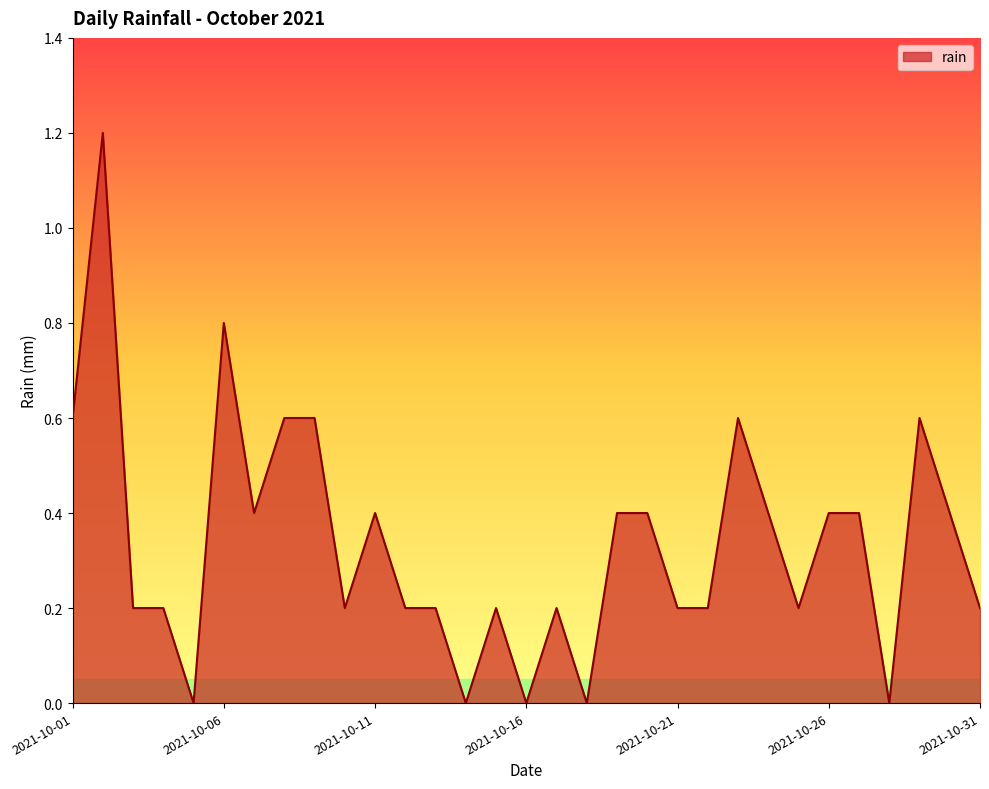

What is the maximum value shown in the chart?

1.2